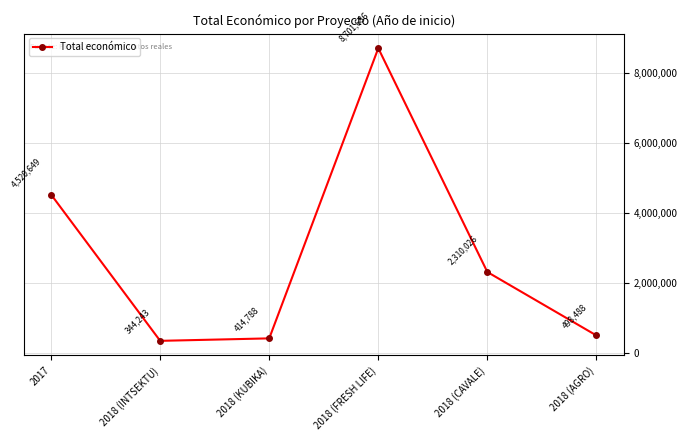

Reading left to right, extract all data points from this chart.

2017=4520649	2018 (INTSEKTU)=344243	2018 (KUBIKA)=414788	2018 (FRESH LIFE)=8701686	2018 (CAVALE)=2310026	2018 (AGRO)=498488